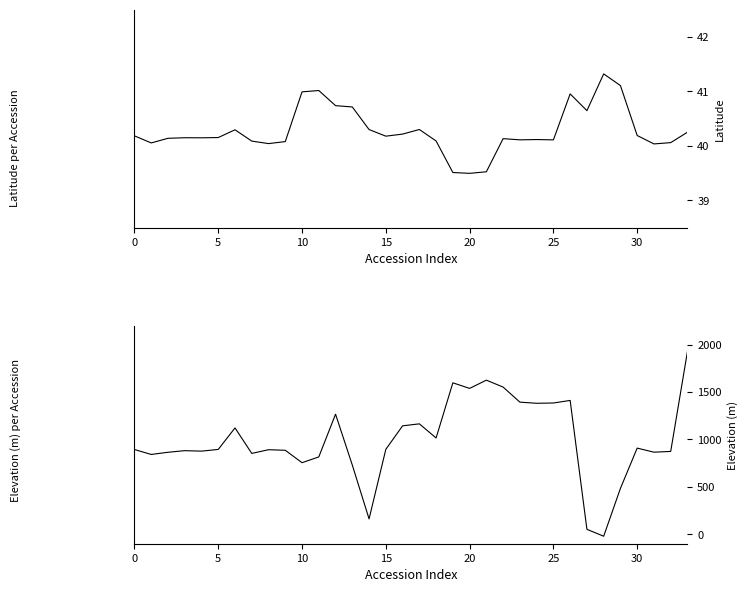

Which category has the highest value across all series?

33